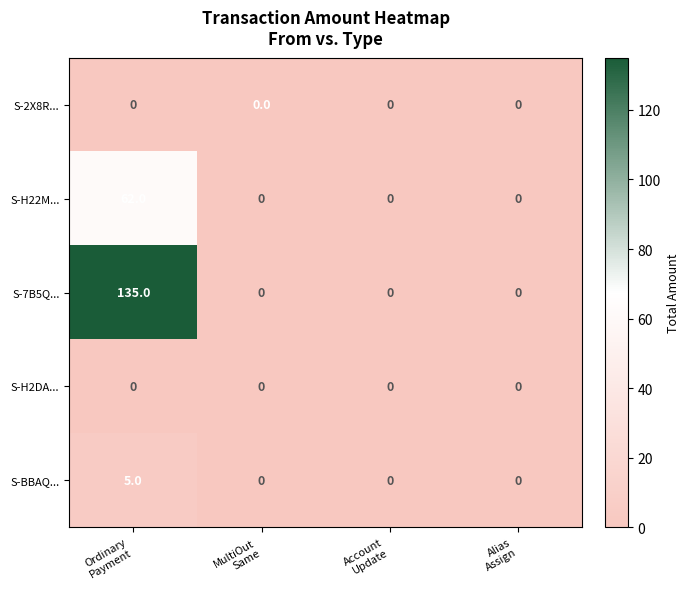

What is the sum of all S-7B5Q... values?

135